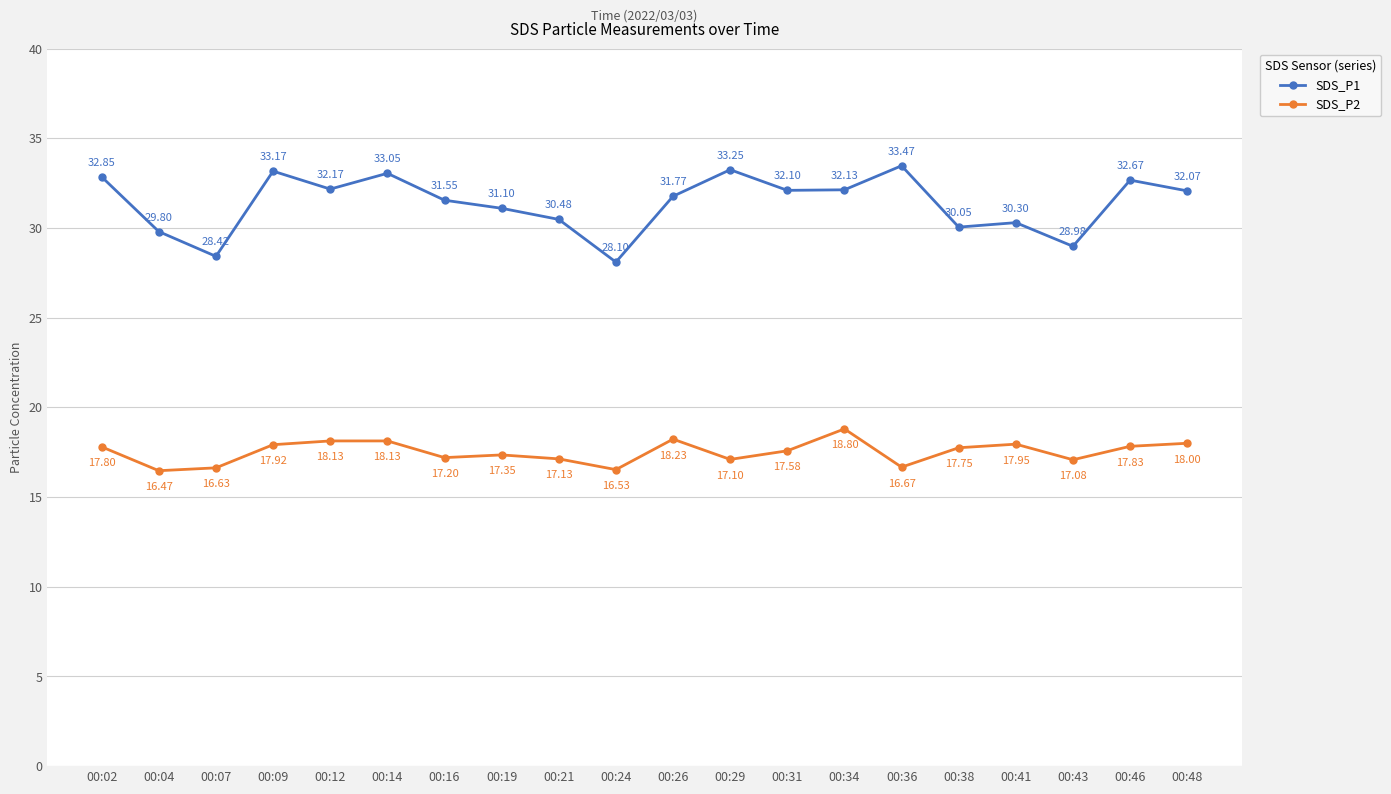

The SDS_P1 series shows 57.4 at 00:14. True or false?

False